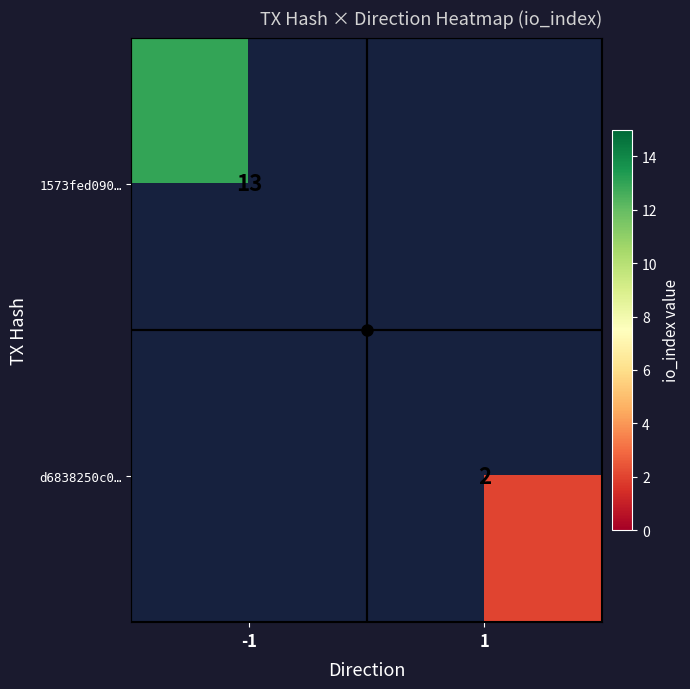

Is it true that 1573fed090… equals 19 at -1?

False